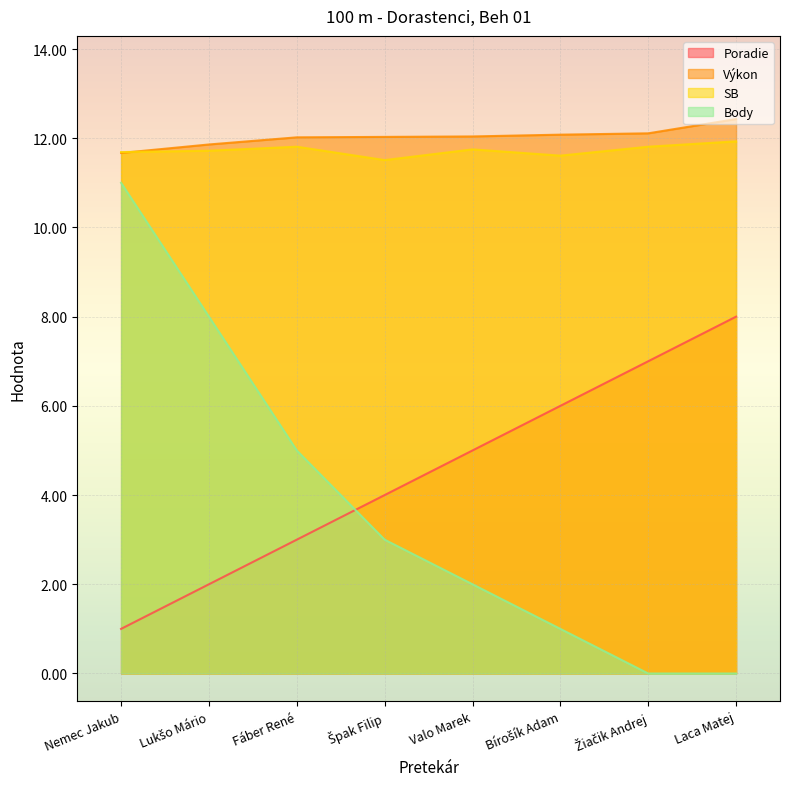

Is the value of SB at Lukšo Mário greater than the value of Poradie at Špak Filip?

Yes